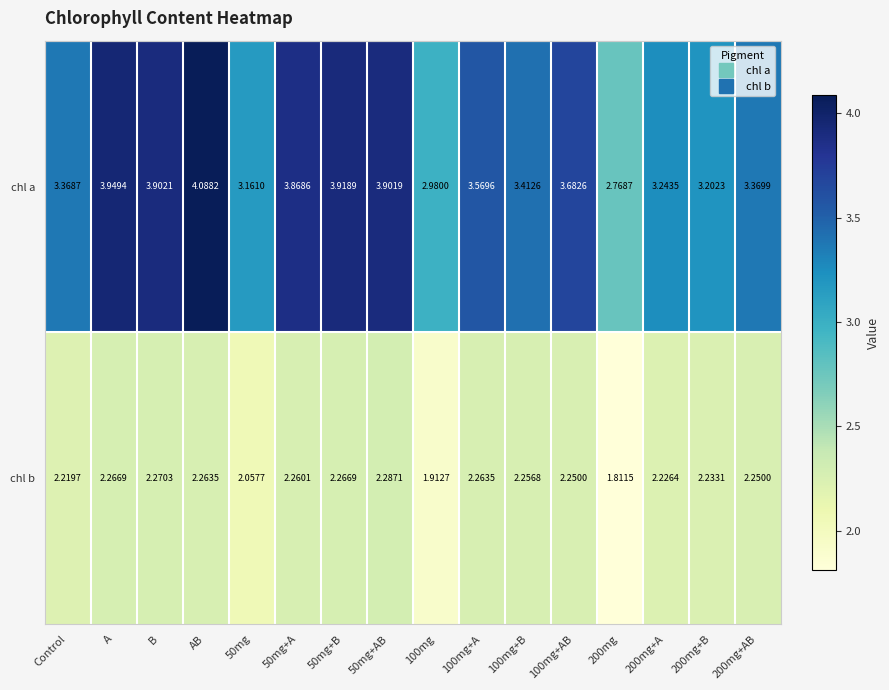

Which series has the widest spread of values?

chl a